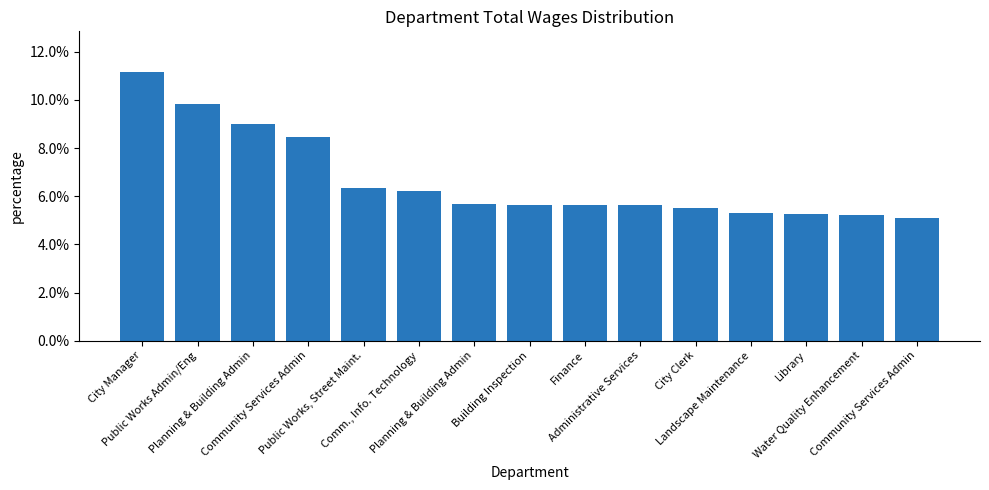

Where is the data nearest to the value 0?

Community Services Admin